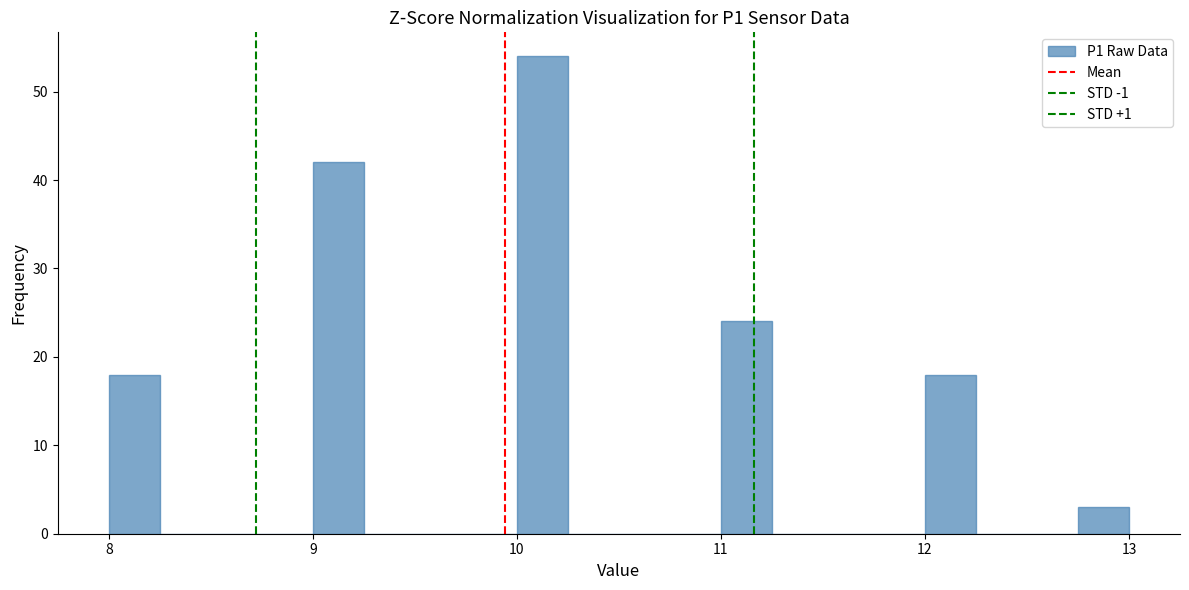

Around what value on the x-axis is the tallest bar? Give the approximate position of its centre, as read against the axis.

10.1